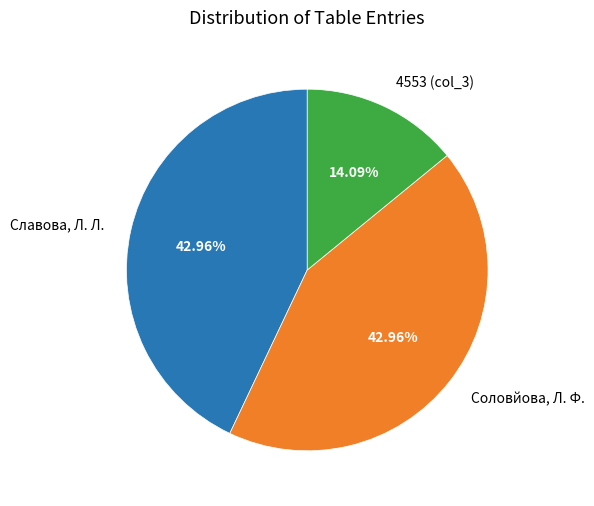

Is 4553 (col_3) the majority of the pie?

No